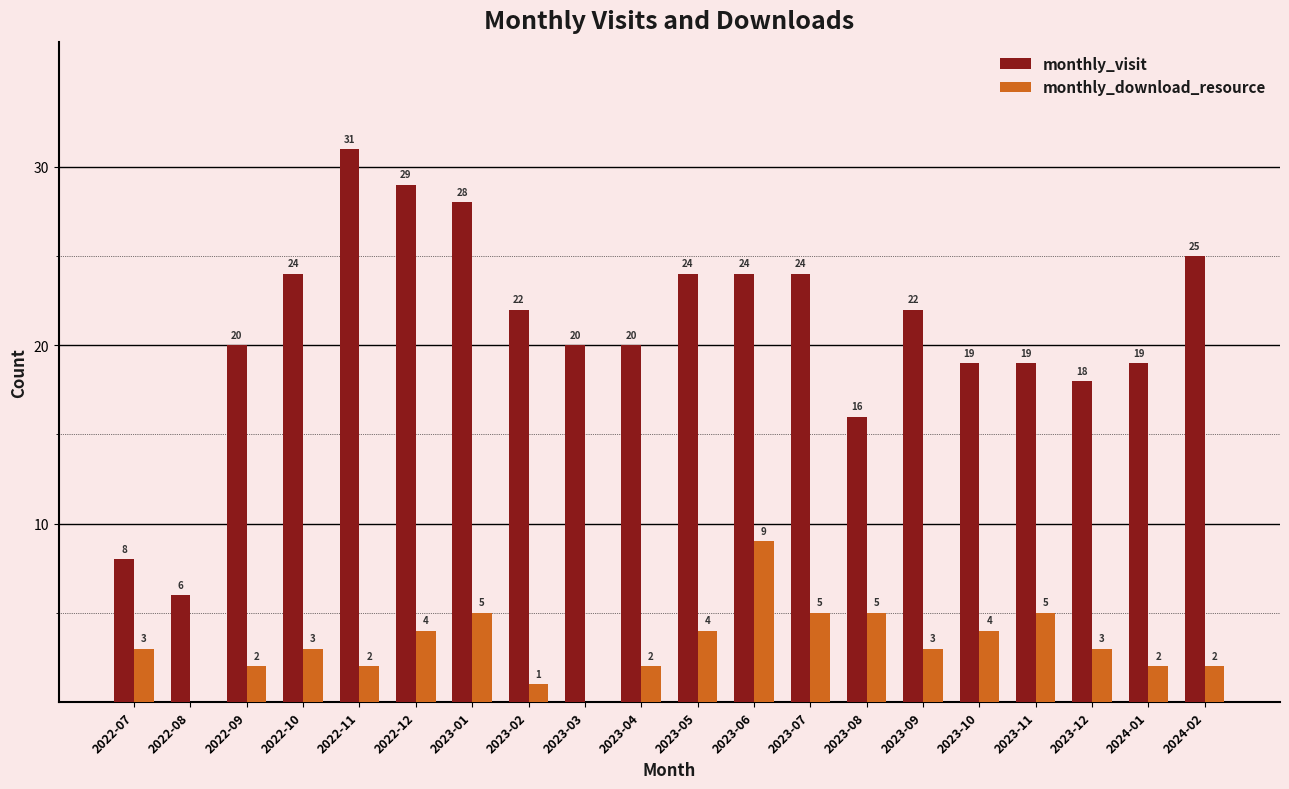

At which label is monthly_visit closest to 18?

2023-12